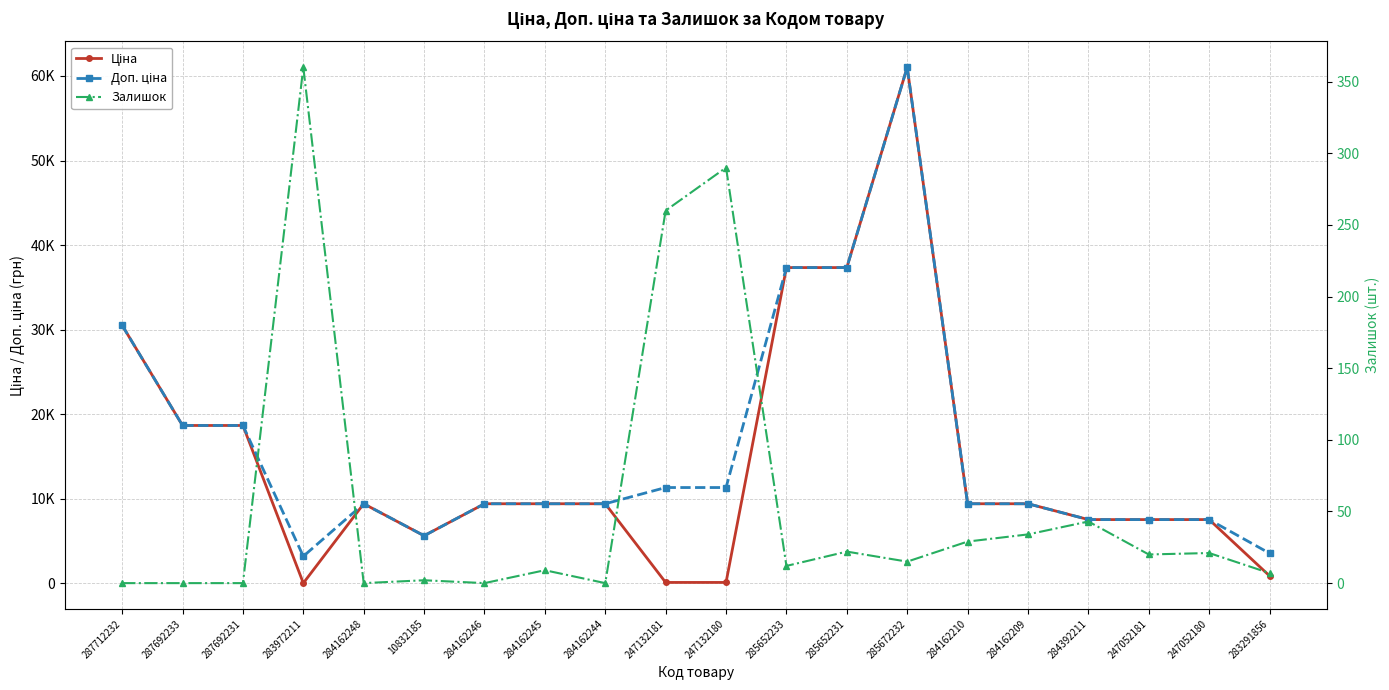

What is the label of the 5th point from the left?

284162248